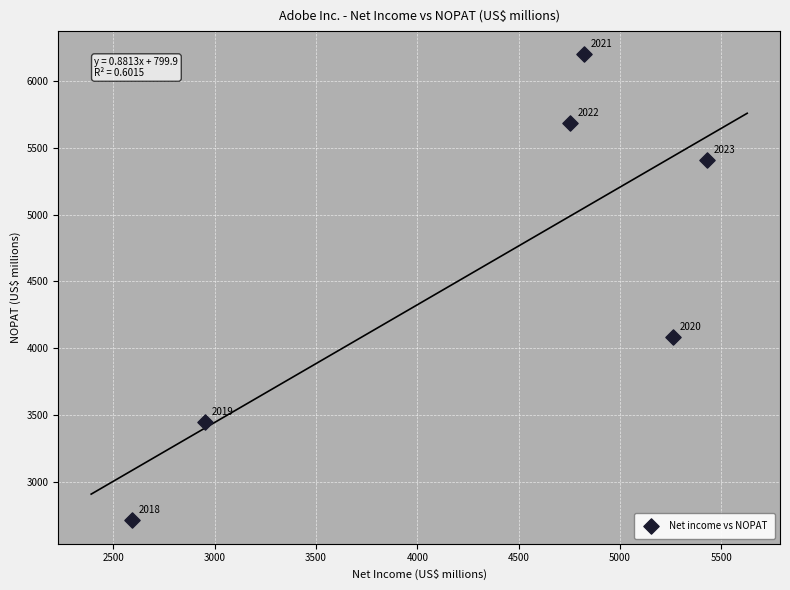

What Y value in the scatter plot is closest to 4456?

4082